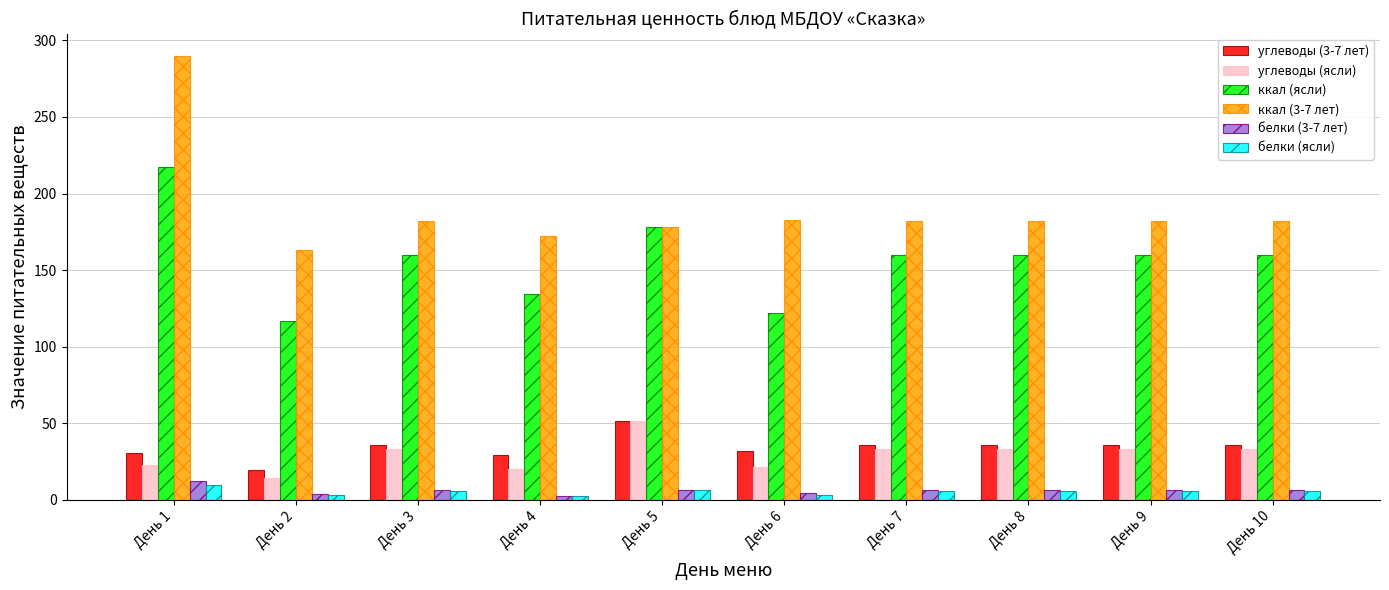

What is the highest value of the белки (ясли) series?

9.2